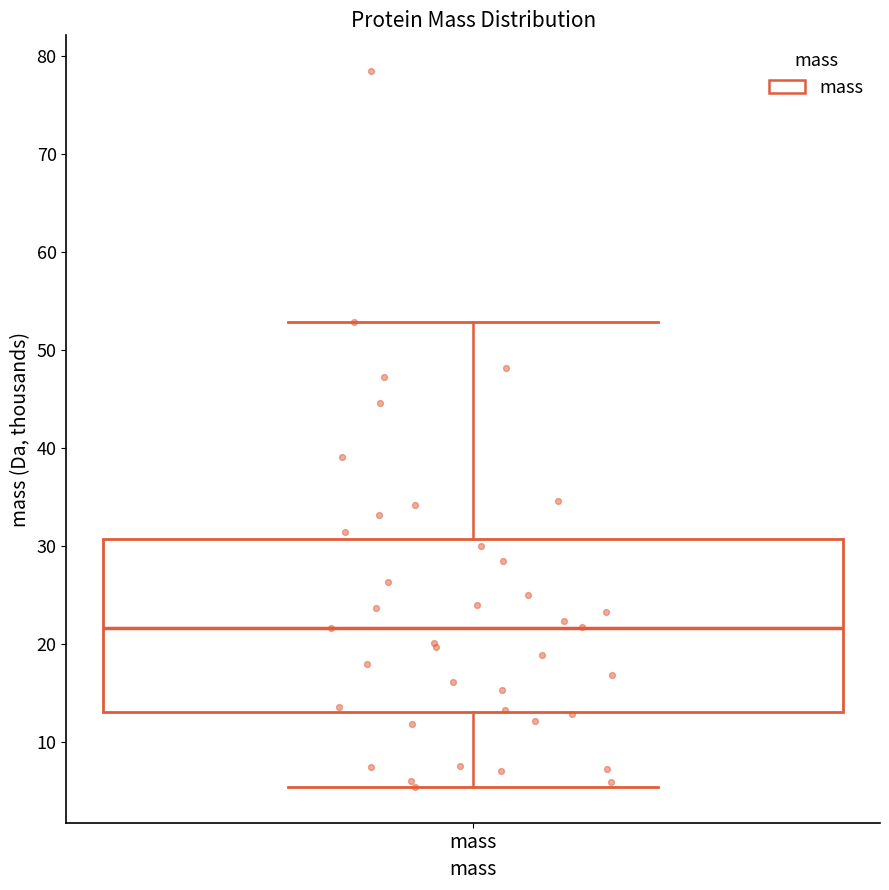

Transcribe this box plot: give where the median line is, the range the box spans, and where the two whiskers end, as read against the y-axis. The values are not printed on the chart, so give them approximately, as read against the axis.

median 22, box 13 to 31, whiskers 5 to 53